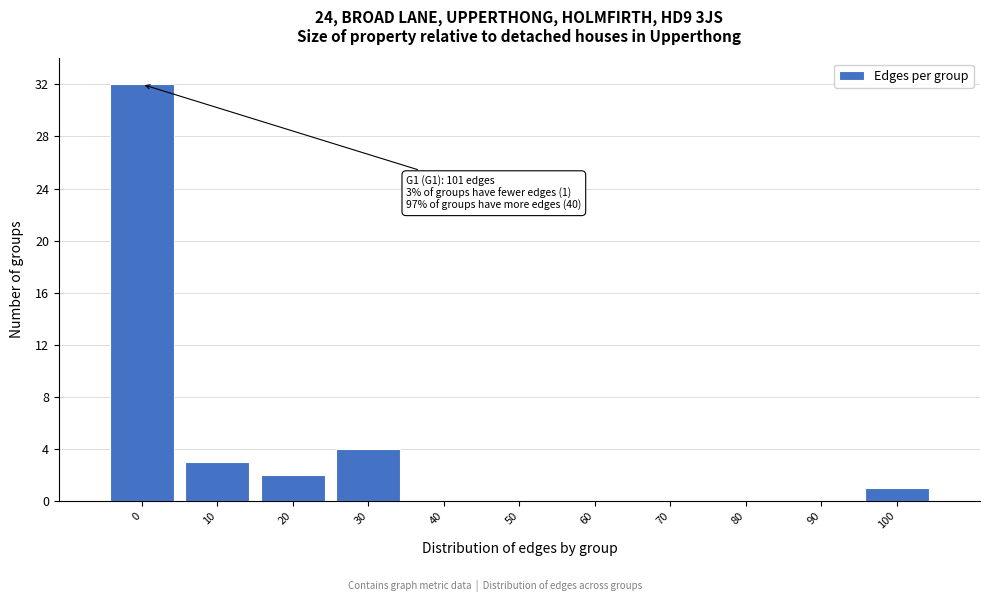

Reading left to right, transcribe all the data shown in this chart.

0=32	10=3	20=2	30=4	40=0	50=0	60=0	70=0	80=0	90=0	100=1